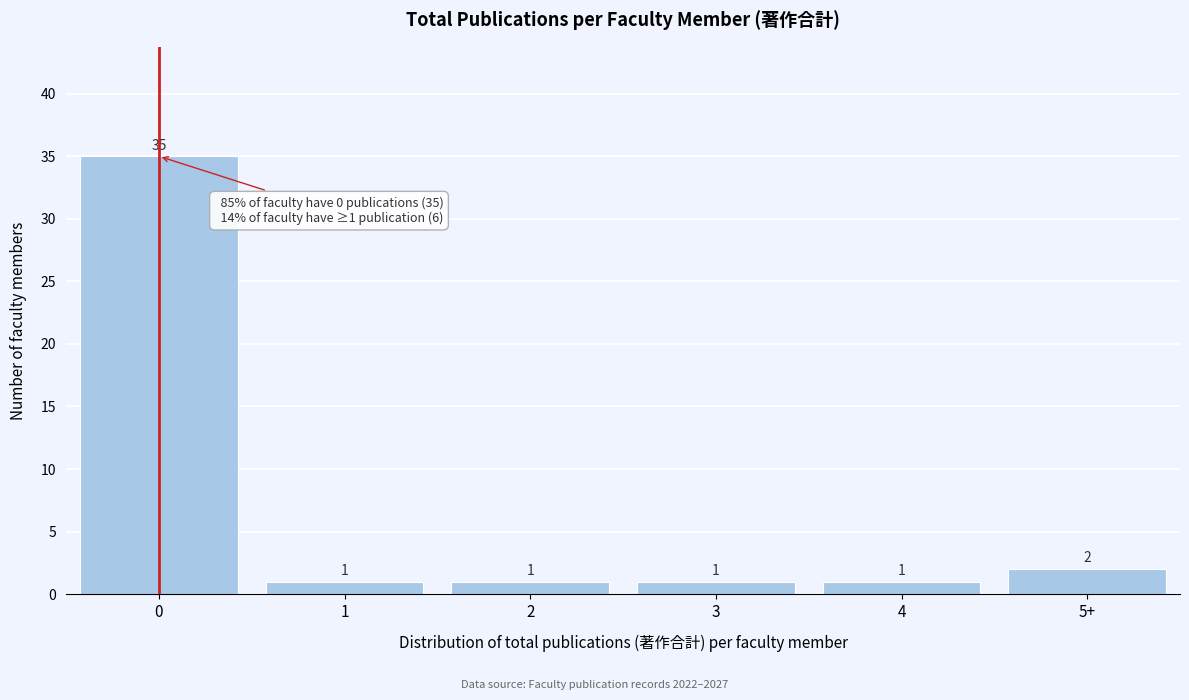

Reading left to right, list all the values displayed in this chart.

35	1	1	1	1	2